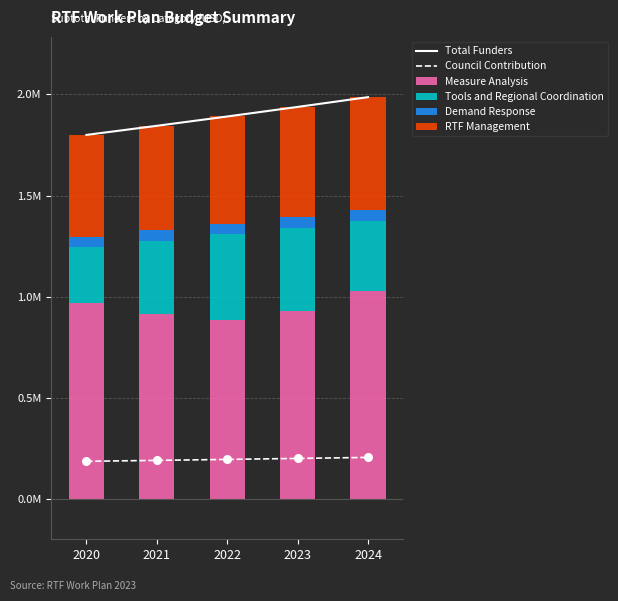

What are all the series names shown in the legend?

Total Funders, Council Contribution, Measure Analysis, Tools and Regional Coordination, Demand Response, RTF Management